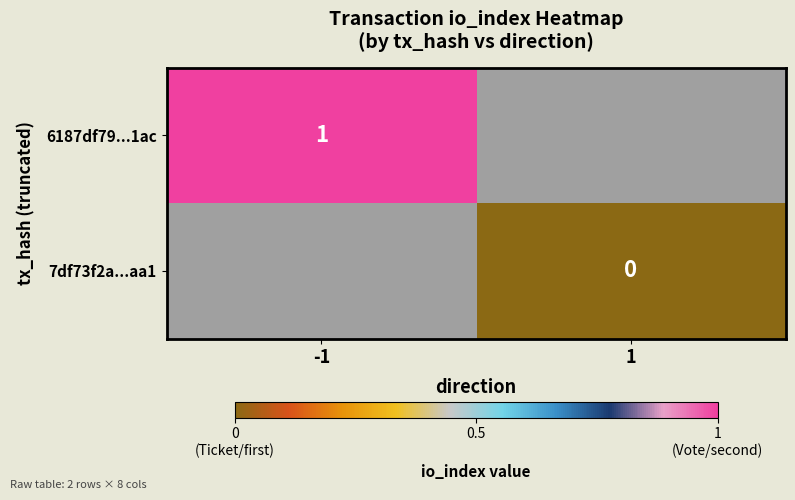

Is the value of 6187df79...1ac at -1 greater than the value of 7df73f2a...aa1 at 1?

Yes